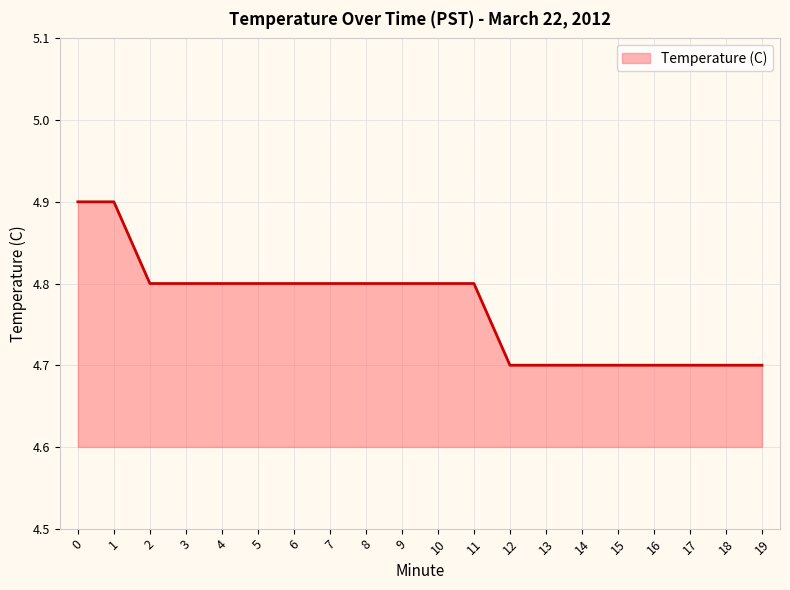

What is the minimum value shown in the chart?

4.7